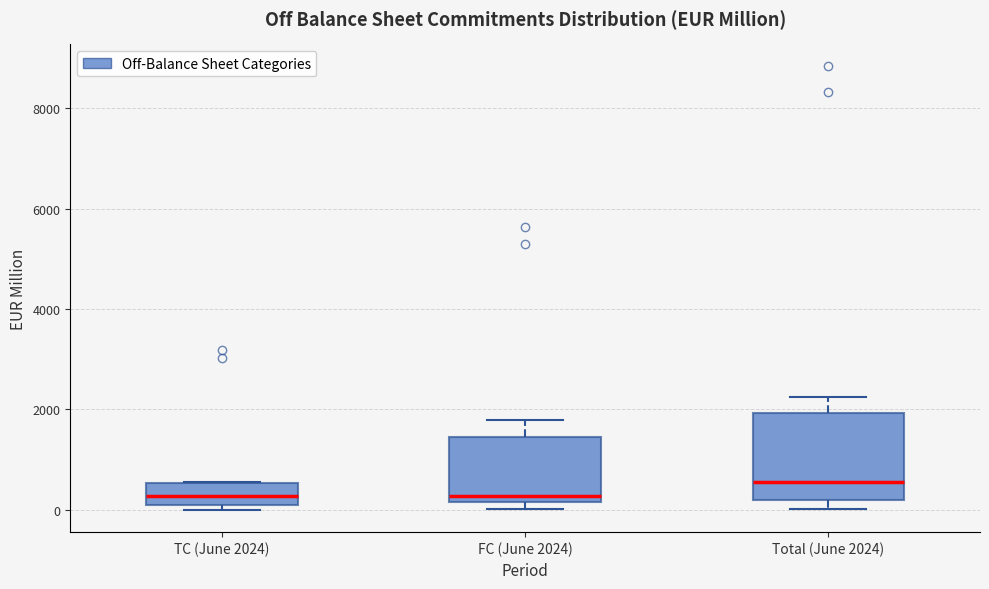

Reading left to right, read every box against the y-axis: the position of its median line, the range the box covers, and the ends of its whiskers. The values are not printed on the chart, so give them approximately, as read against the axis.

TC (June 2024): median 200 (inside the box), box 200 to 600, whiskers 0 to 600
FC (June 2024): median 200 (just above the box's lower edge), box 200 to 1400, whiskers 0 to 1800
Total (June 2024): median 600, box 200 to 2000, whiskers 0 to 2200